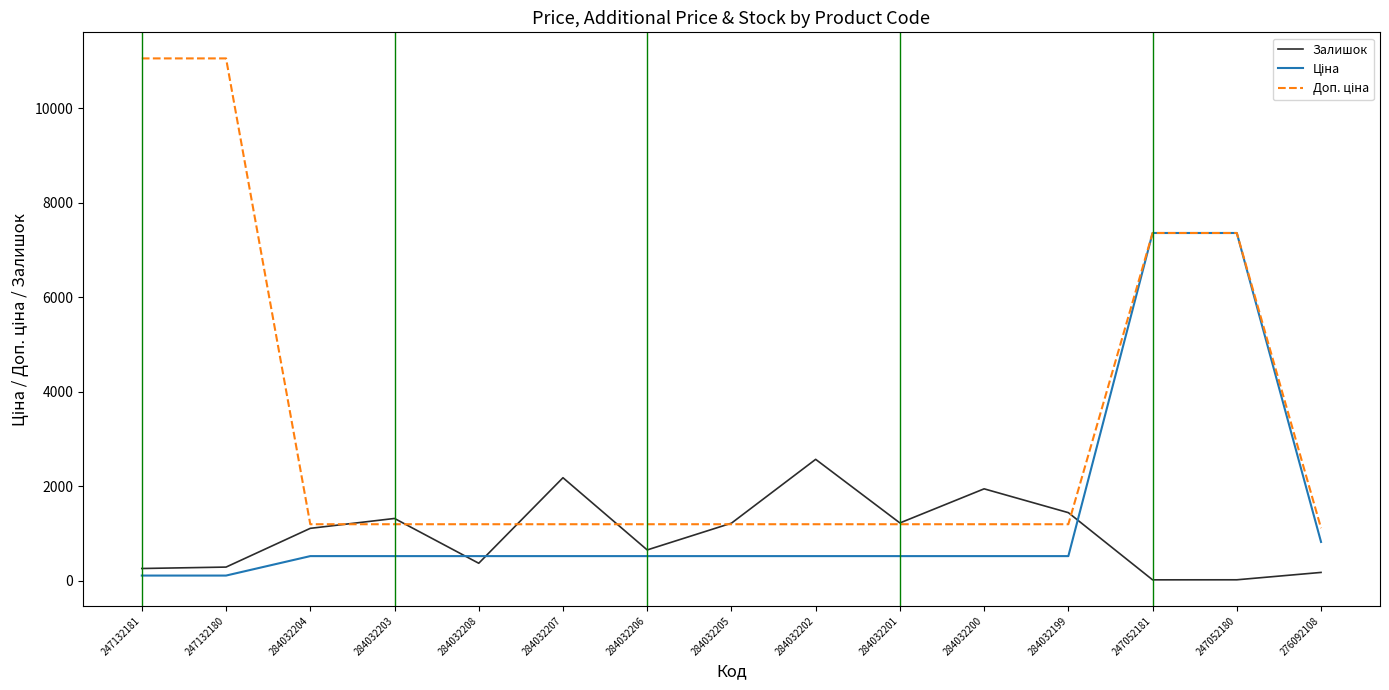

Which series changed the most between 284032204 and 284032207?

Залишок